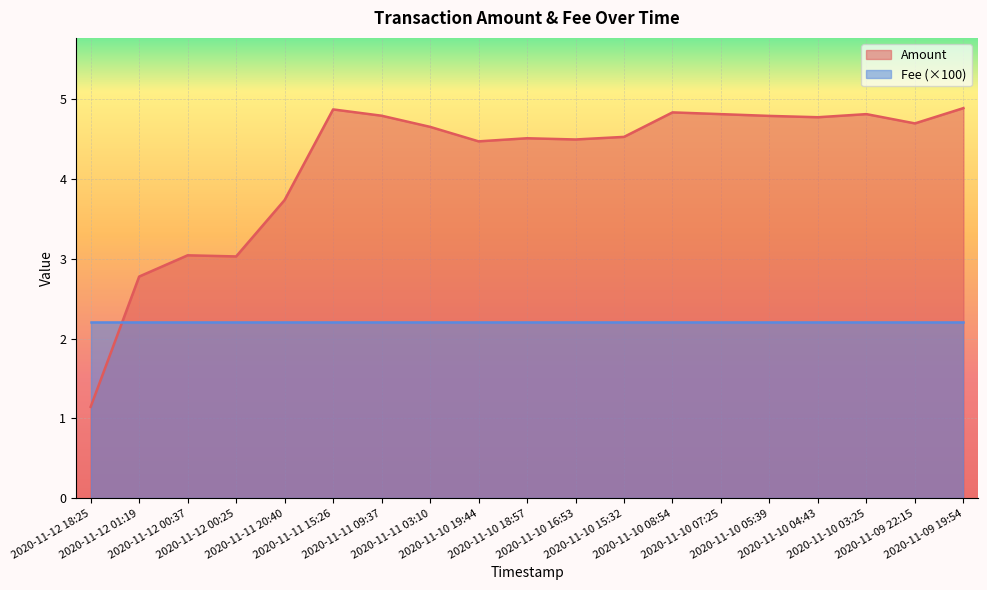

True or false: the data shows 4.5 at 2020-11-10 15:32.

True